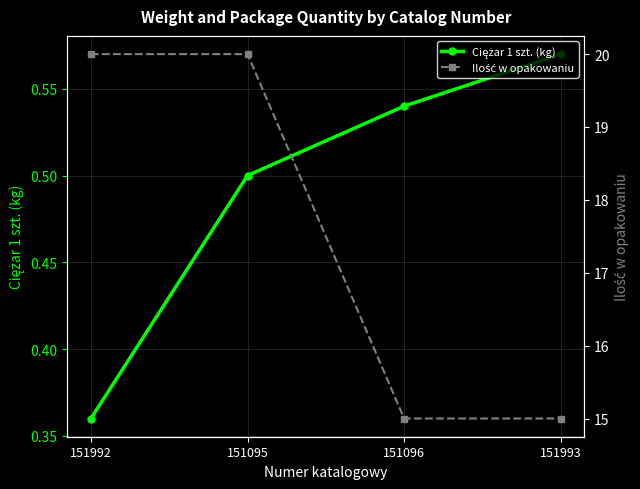

True or false: Ciężar 1 szt. (kg) and Ilość w opakowaniu intersect in this chart.

False